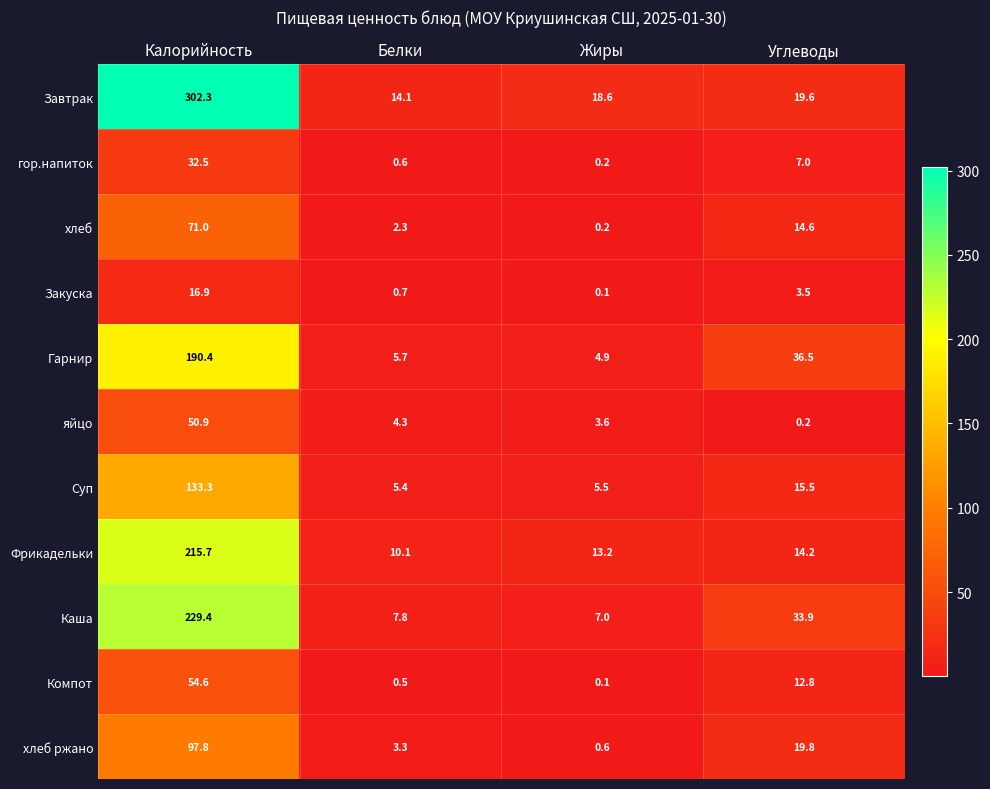

What is the difference between the maximum and minimum values in the Каша series?

222.4